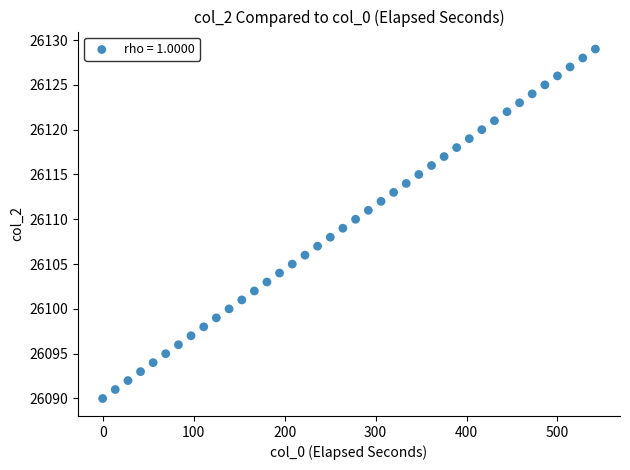

What is the range of Y values (max minus min)?

39